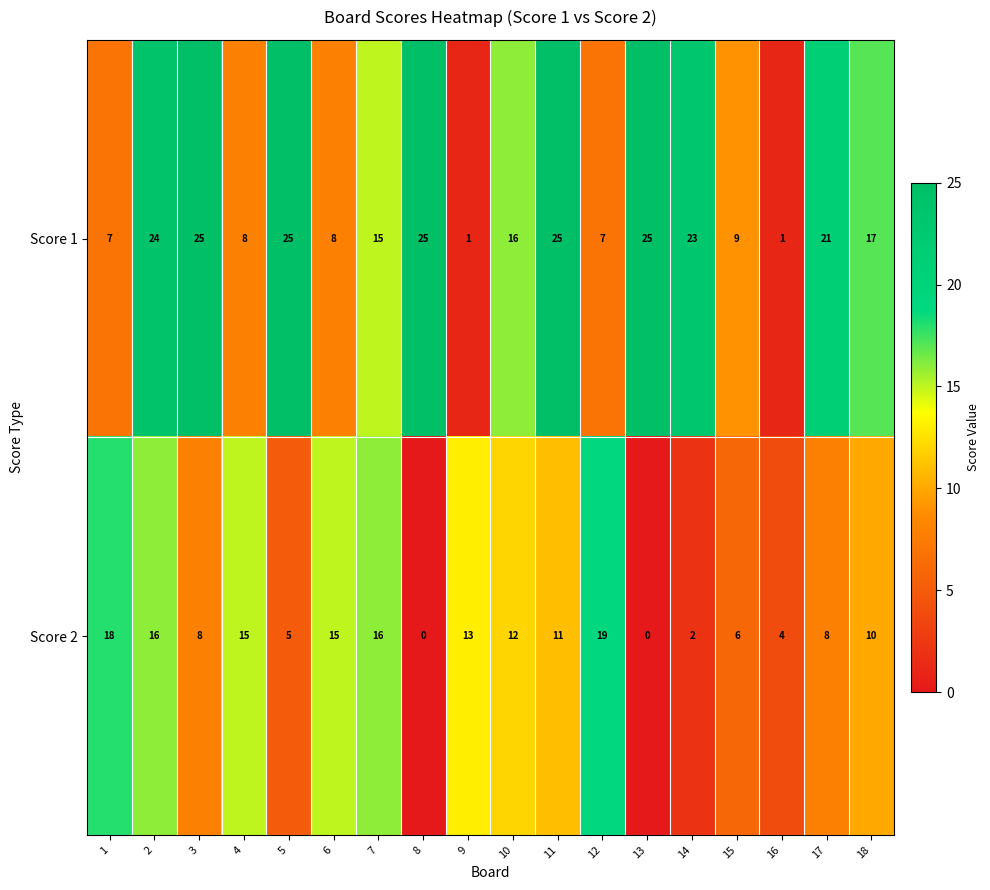

What is the difference between the highest and lowest values at 12?

12